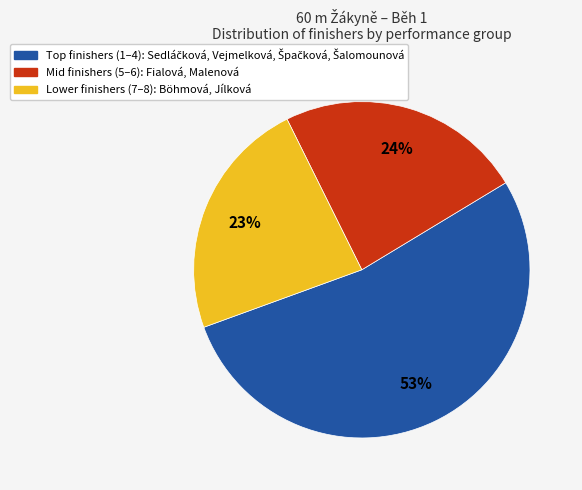

To the nearest percent, what is the average slice percentage?

33%